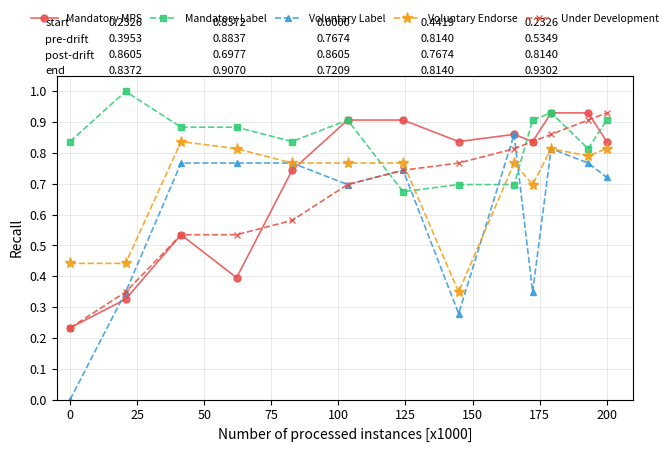

How many data points does each series have?

13